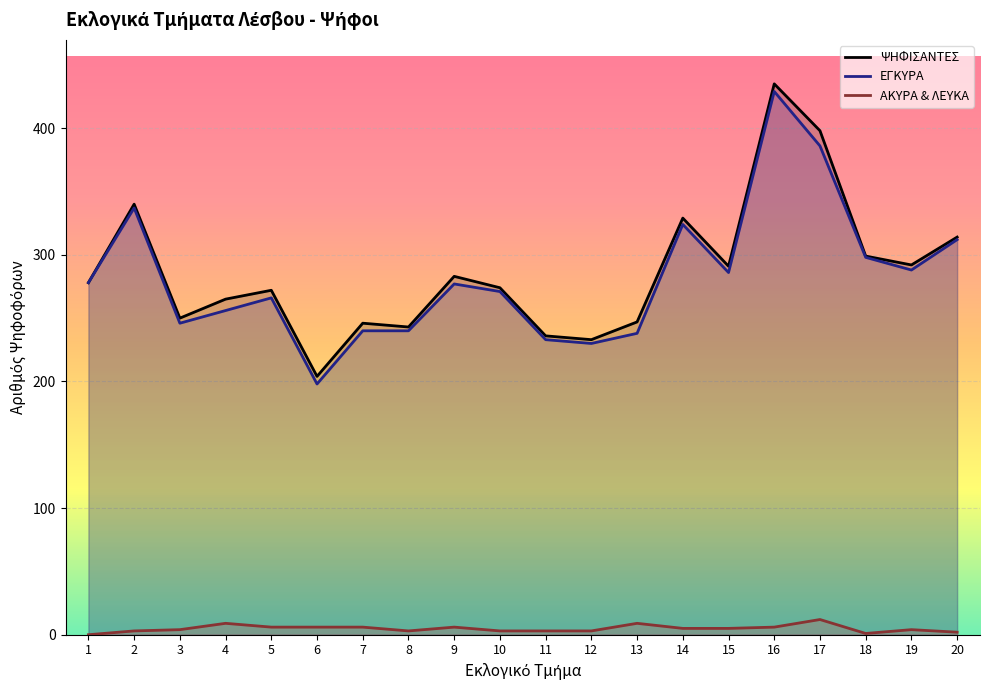

What is the approximate value of ΕΓΚΥΡΑ at 11, to the nearest 5?

235